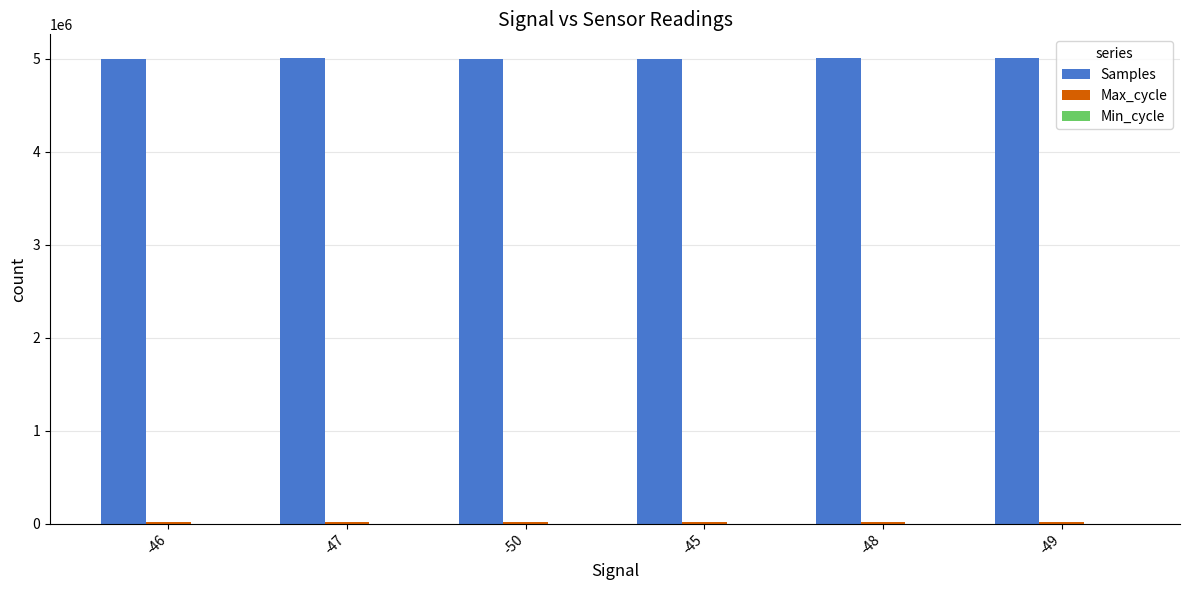

Which series has the largest total across all categories?

Samples